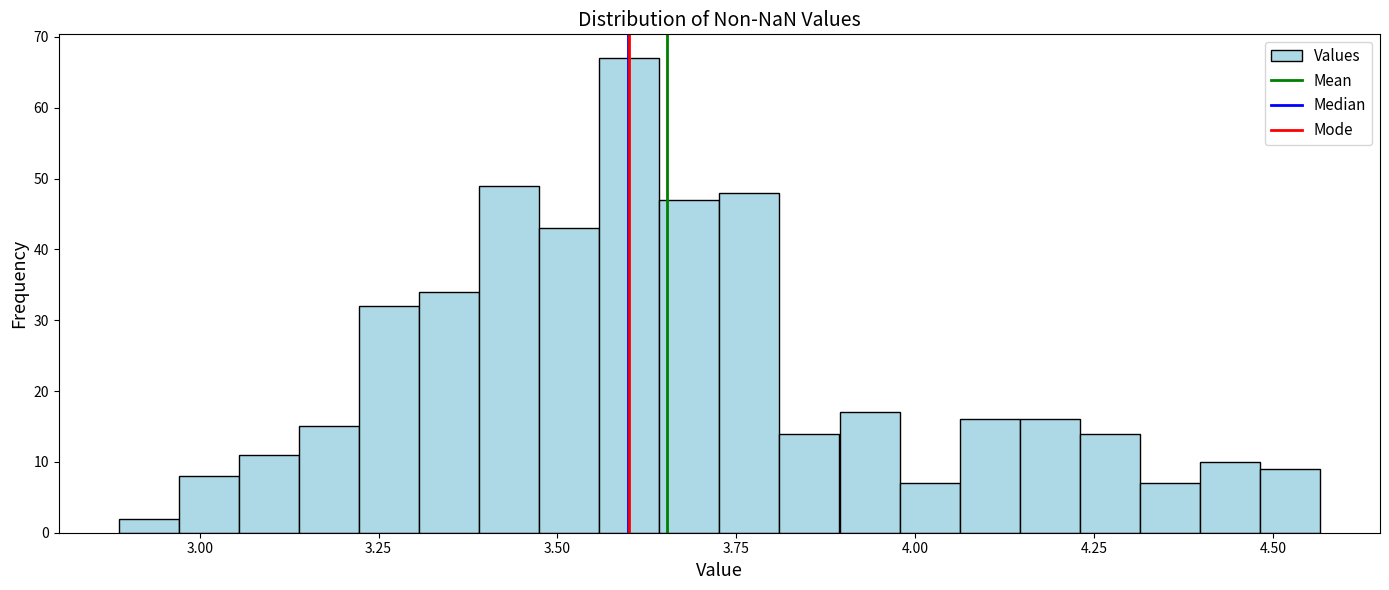

Read against the x-axis, roughly where is the centre of the tallest bar?

3.60